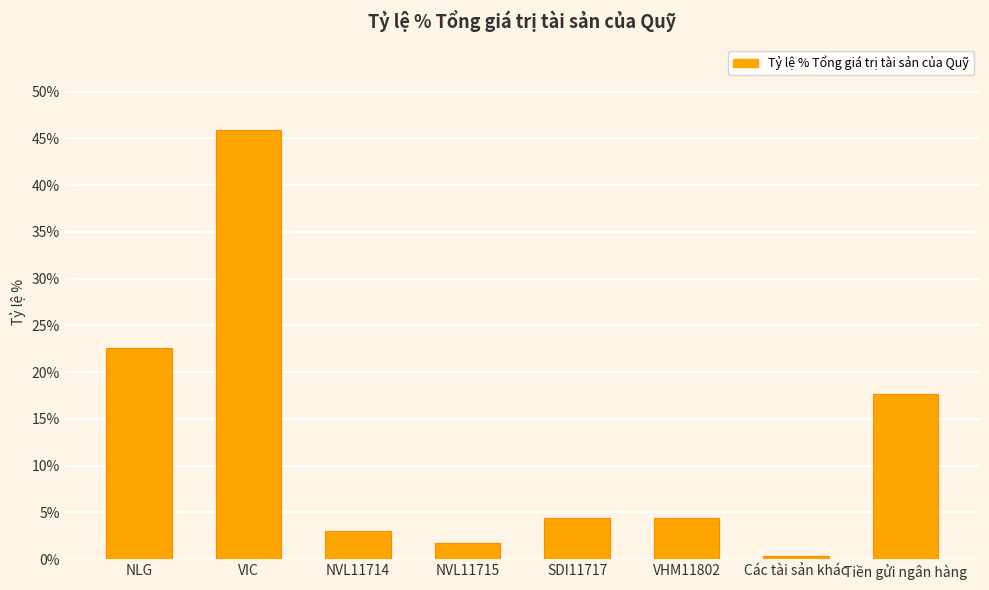

Does the chart contain any negative values?

No